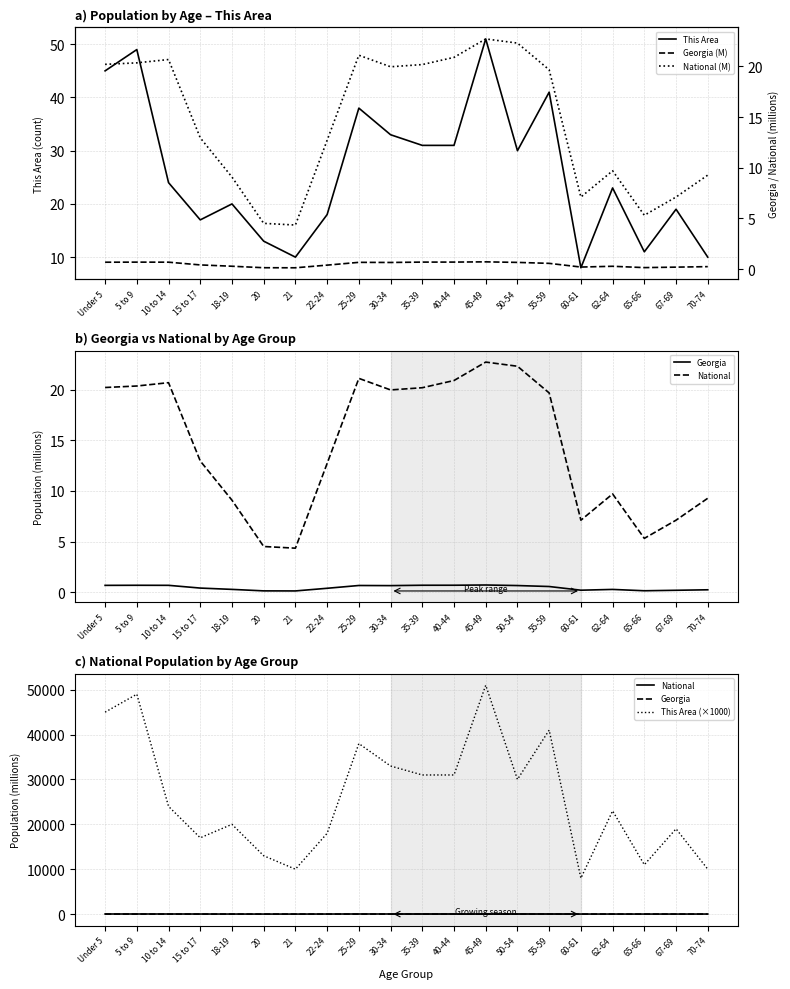

What are all the series names shown in the legend?

This Area, Georgia, National, This Area (×1000), Georgia (M), National (M)